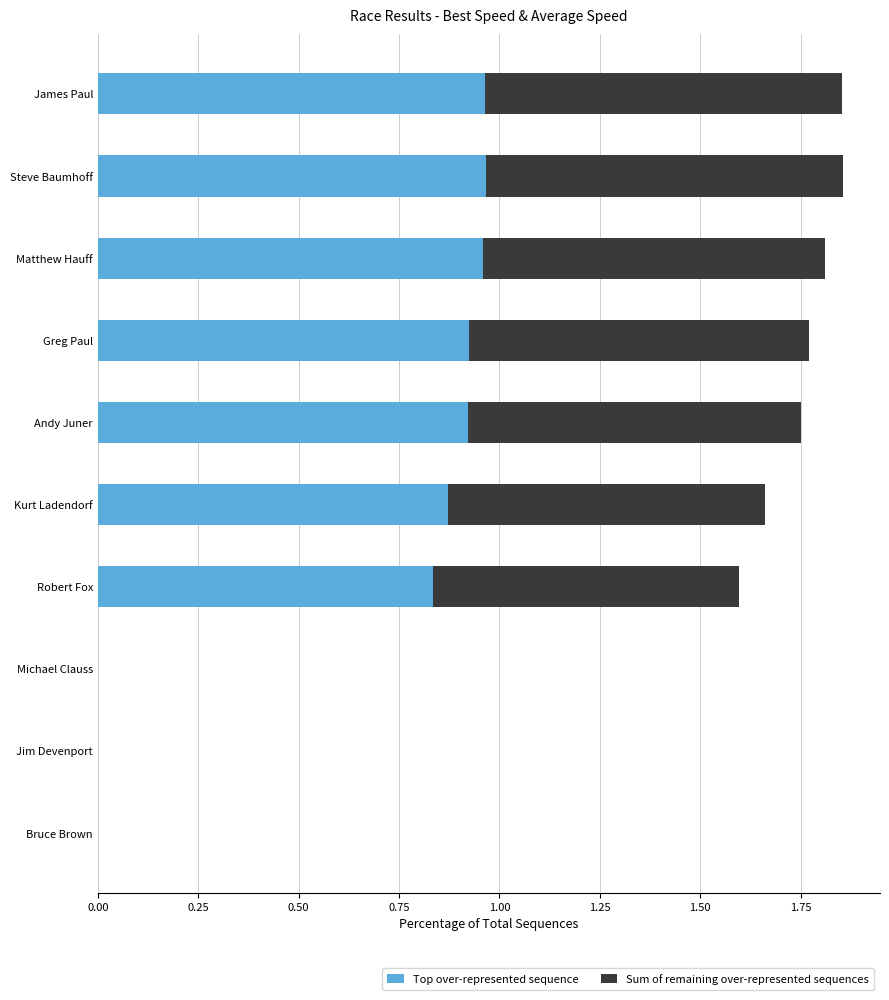

What is the total value across all series at James Paul?

1.9